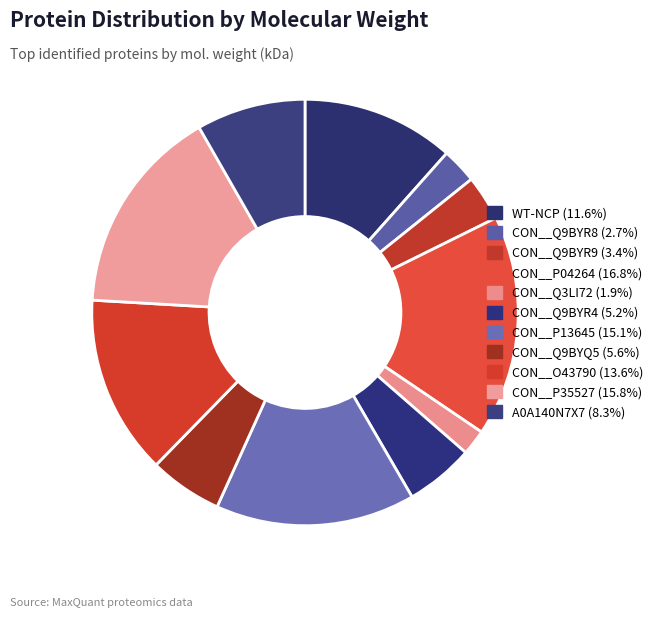

Is CON__Q9BYR8 the majority of the pie?

No